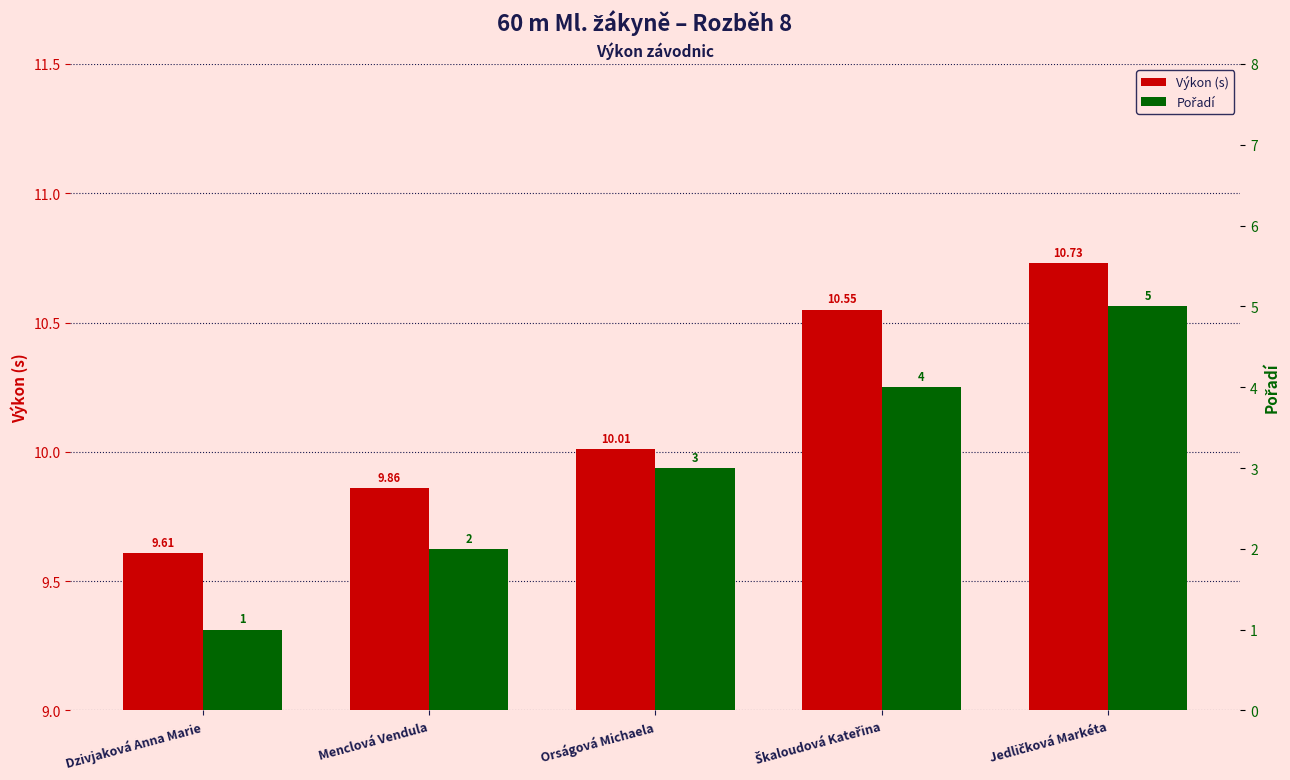

Reading right to left, transcribe all the data shown in this chart.

Výkon (s): Jedličková Markéta=10.7	Škaloudová Kateřina=10.6	Orságová Michaela=10.0	Menclová Vendula=9.9	Dzivjaková Anna Marie=9.6
Pořadí: Jedličková Markéta=5.0	Škaloudová Kateřina=4.0	Orságová Michaela=3.0	Menclová Vendula=2.0	Dzivjaková Anna Marie=1.0